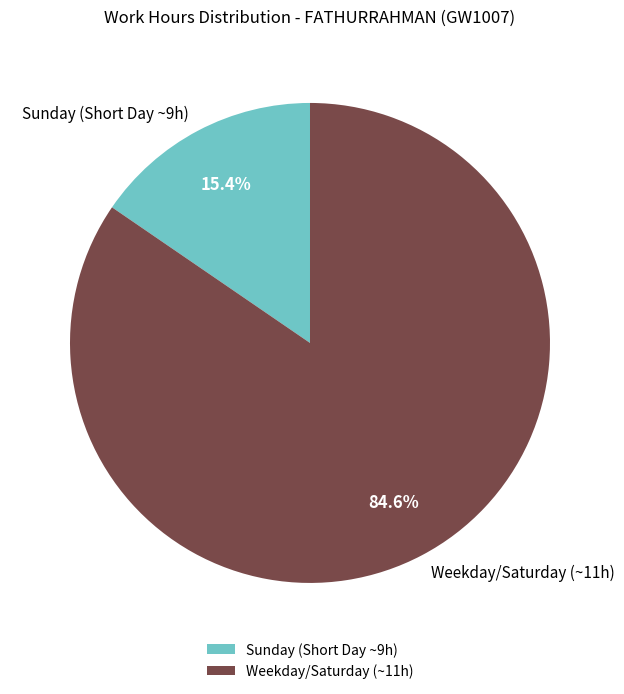

Count the number of slices in the pie.

2